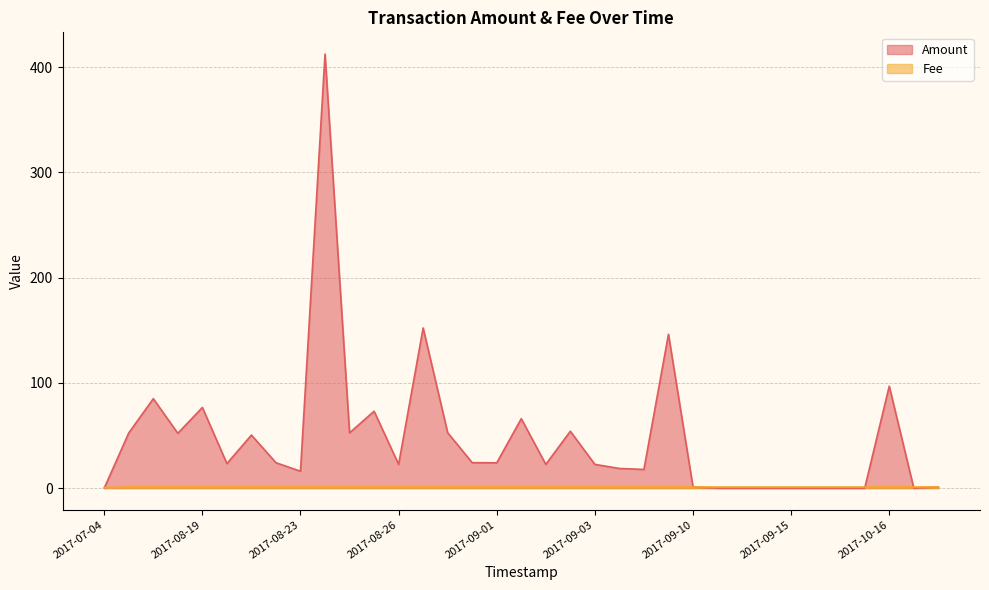

At 2017-08-27, list the series in order from largest to smallest.

Amount, Fee